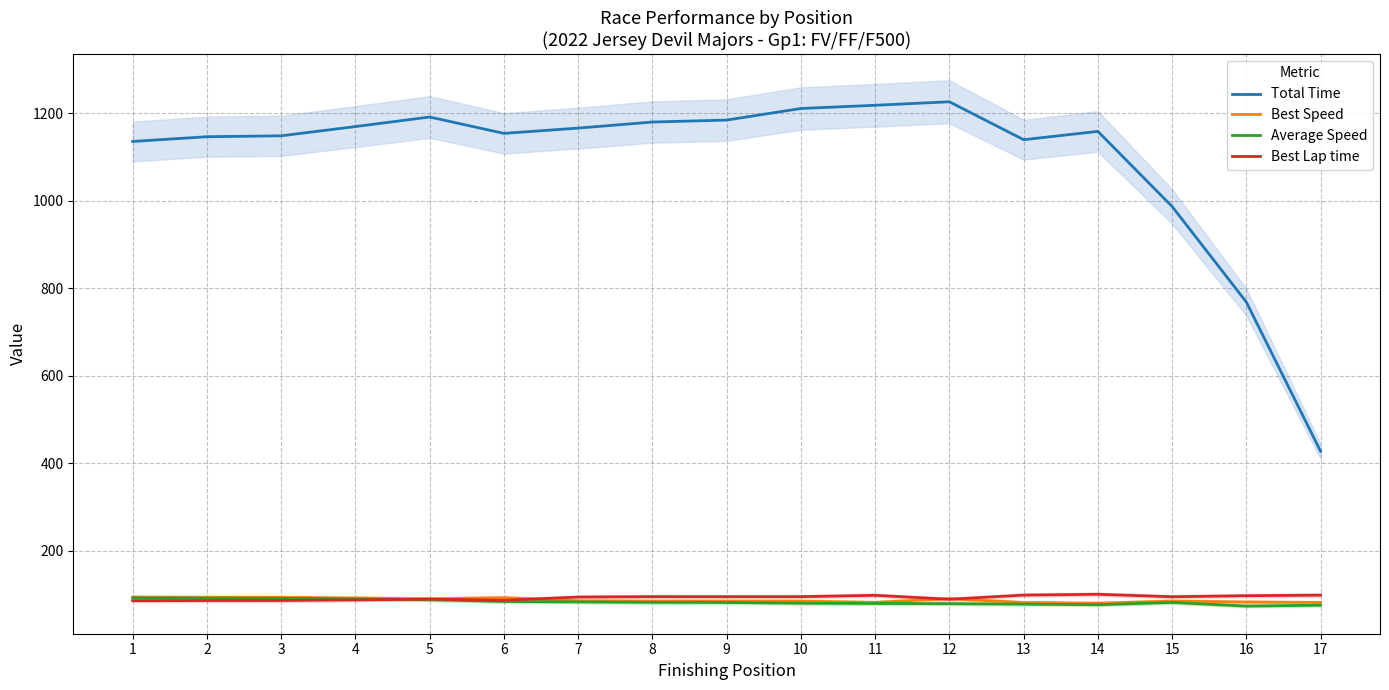

Which category has the highest value across all series?

12